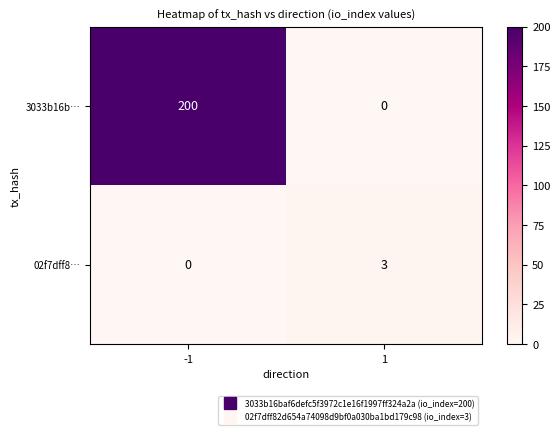

At which category is the sum across all series the highest?

-1